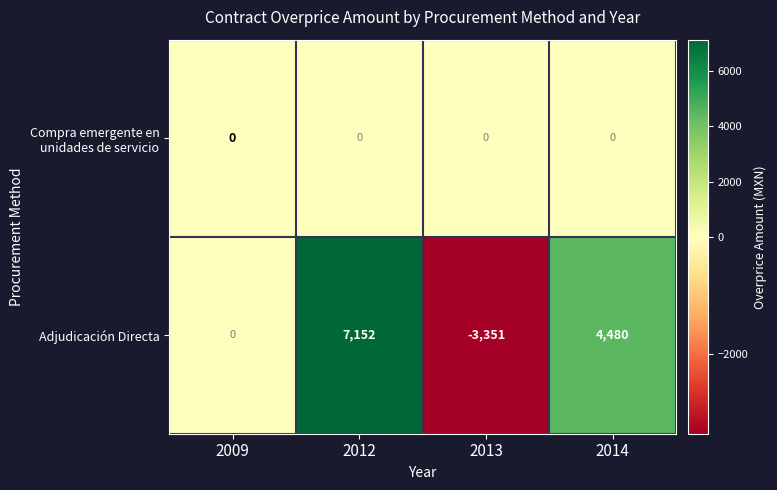

Which series has the largest range (max minus min)?

Adjudicación Directa